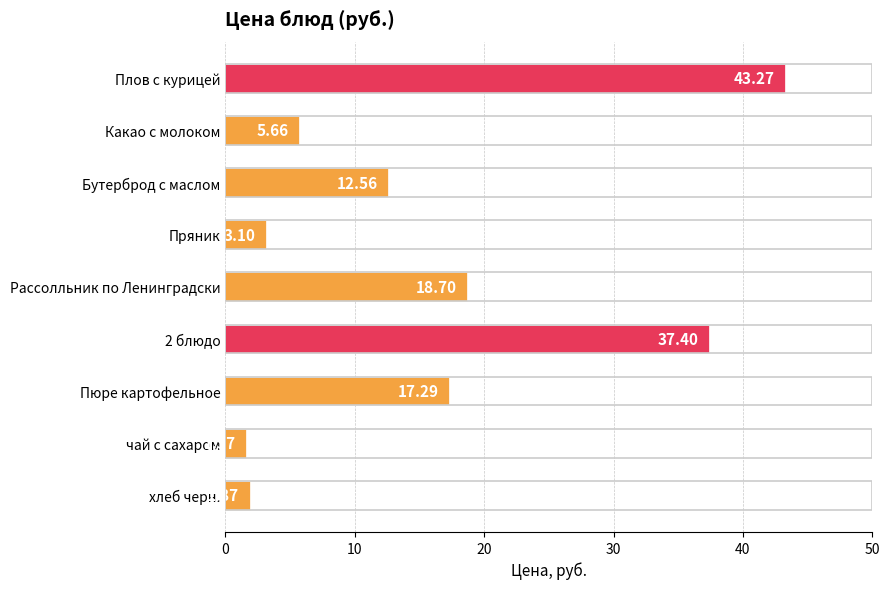

What is the sum of all values?

141.4